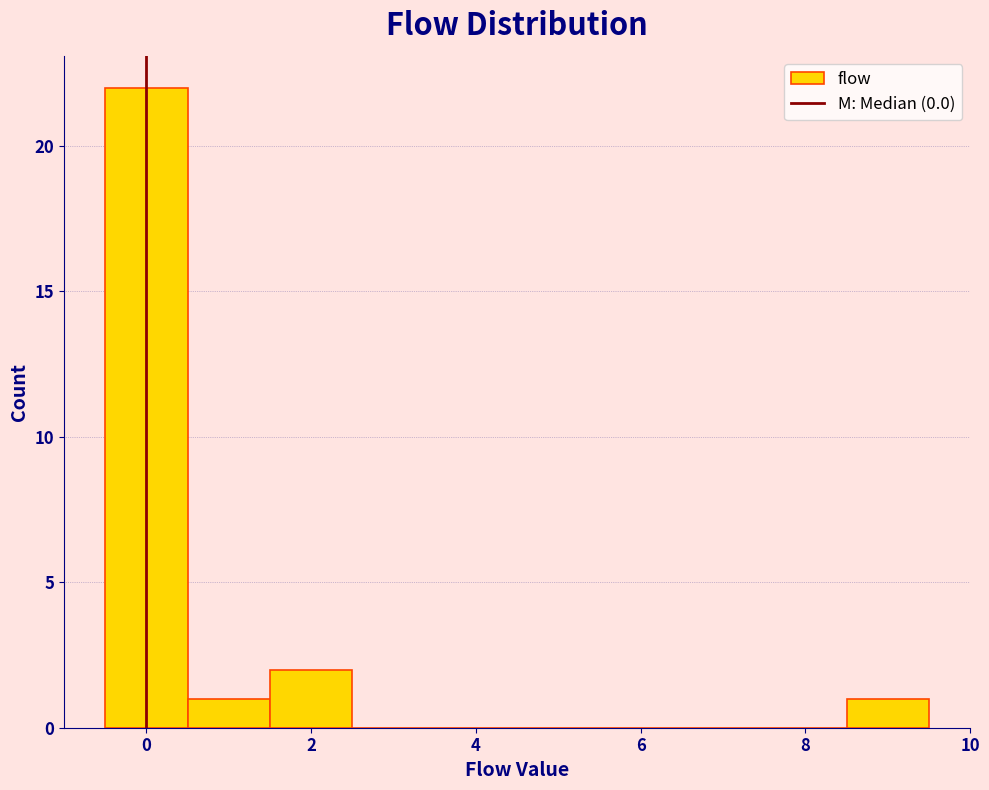

Which range on the x-axis has the tallest bar?

-0.5 to 0.5